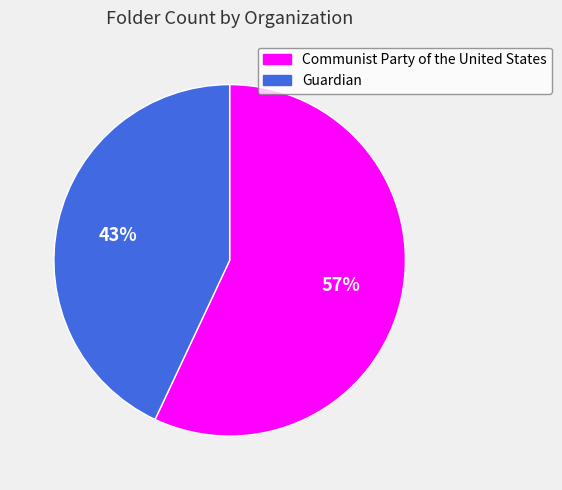

To the nearest percent, what is the average slice percentage?

50%